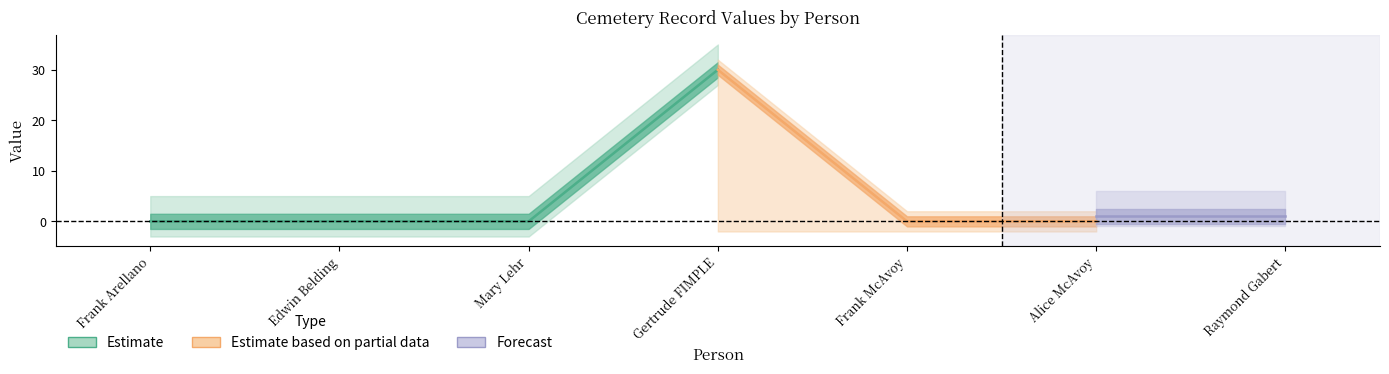

The value of Block at Frank McAvoy is -20. True or false?

False